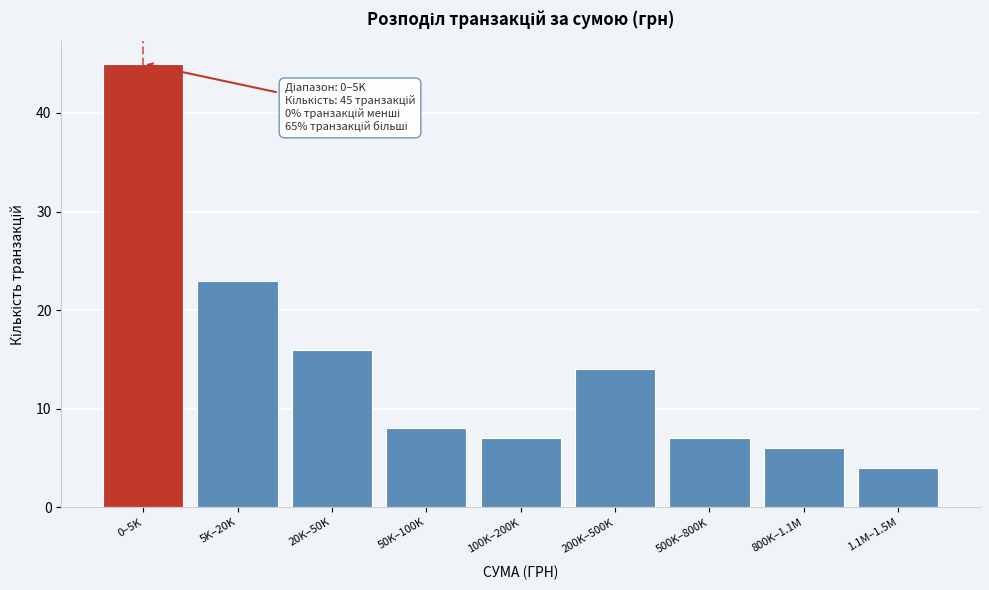

Reading left to right, extract all data points from this chart.

45	23	16	8	7	14	7	6	4